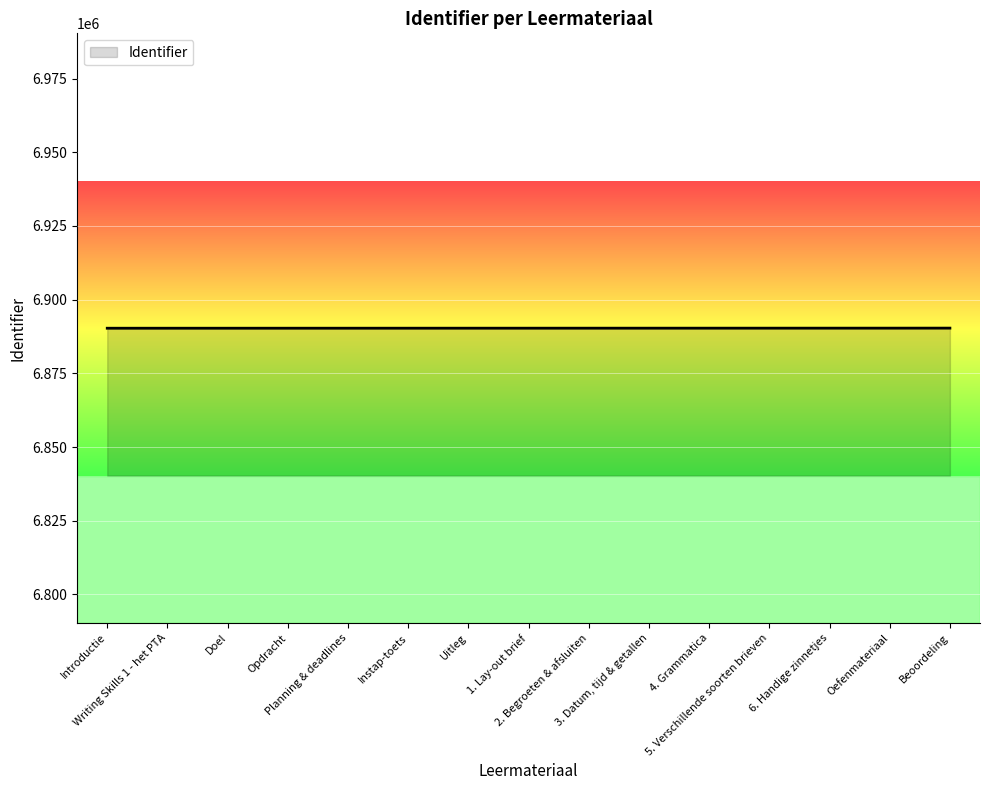

What is the smallest value displayed?

6890308